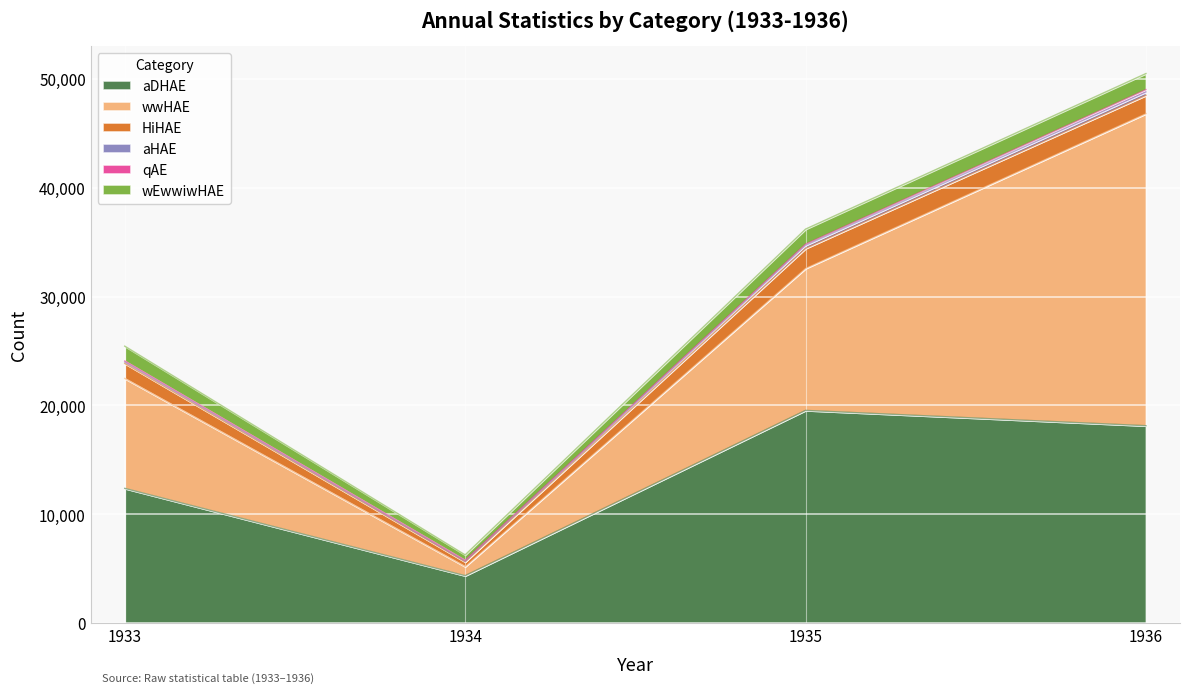

Does the chart display data point markers on the line(s)?

No